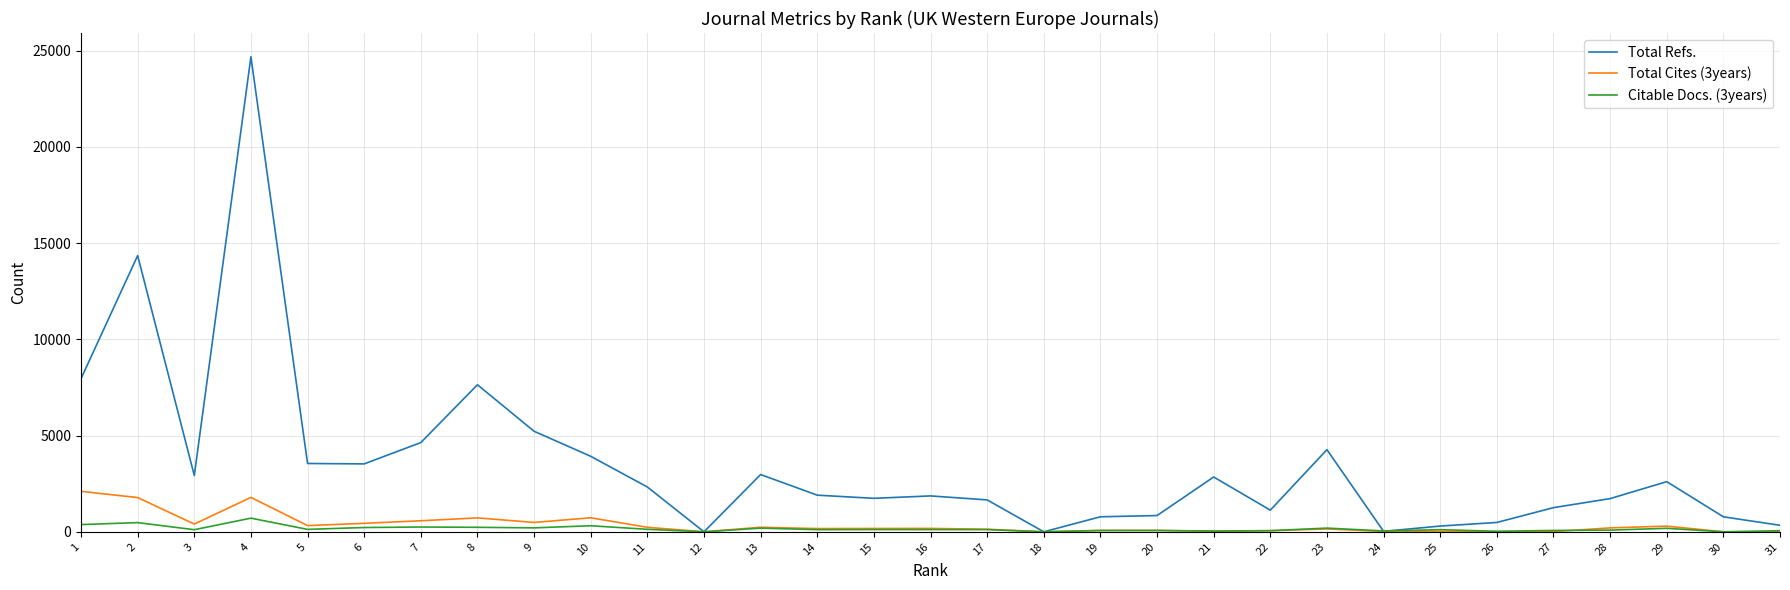

How many values in the Citable Docs. (3years) series are below 115?

15